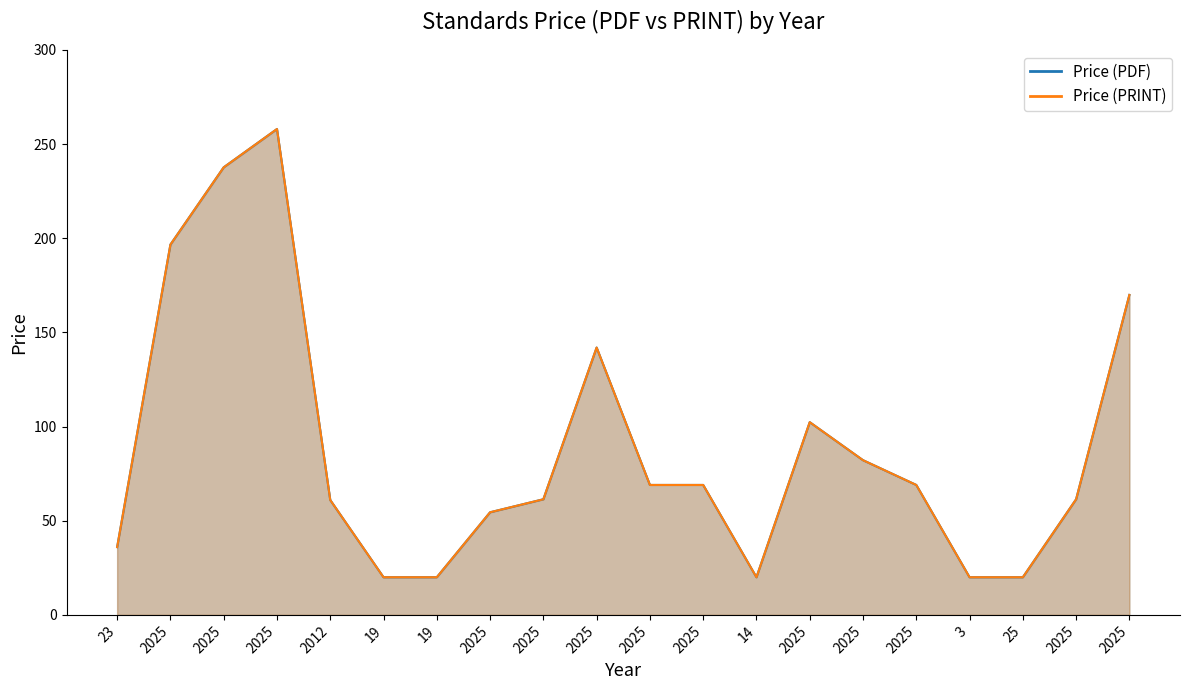

Which has a higher value, 23 or 19?

23